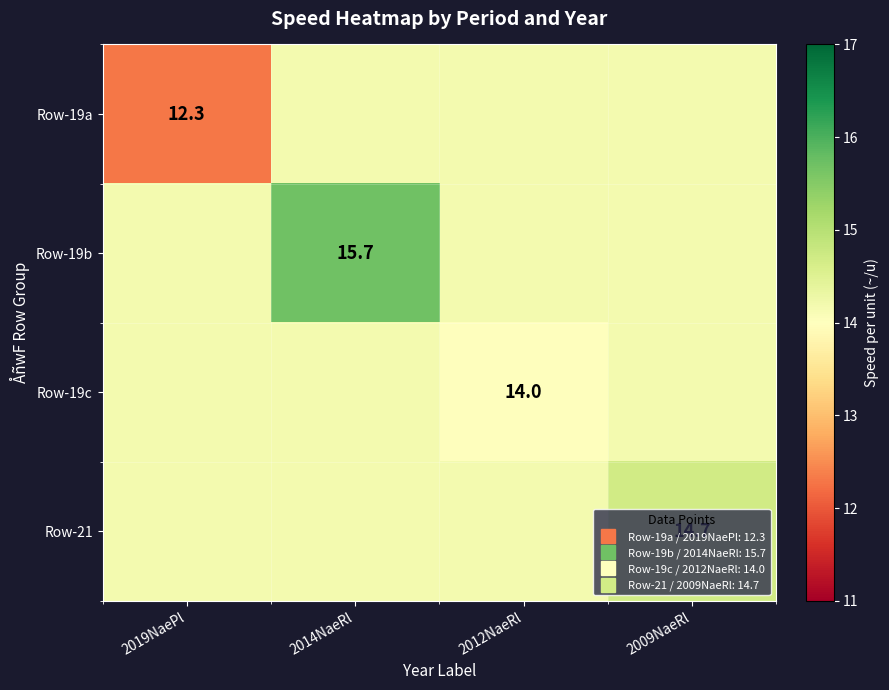

What is the maximum value shown in the chart?

15.7